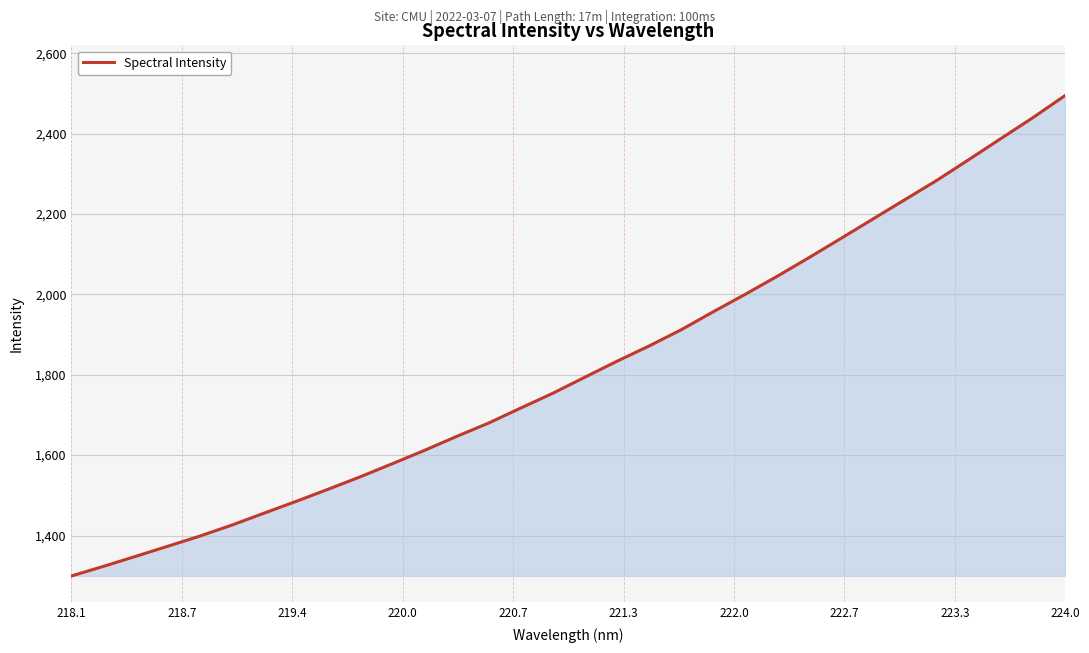

What is the difference between the maximum and minimum values?

1195.4